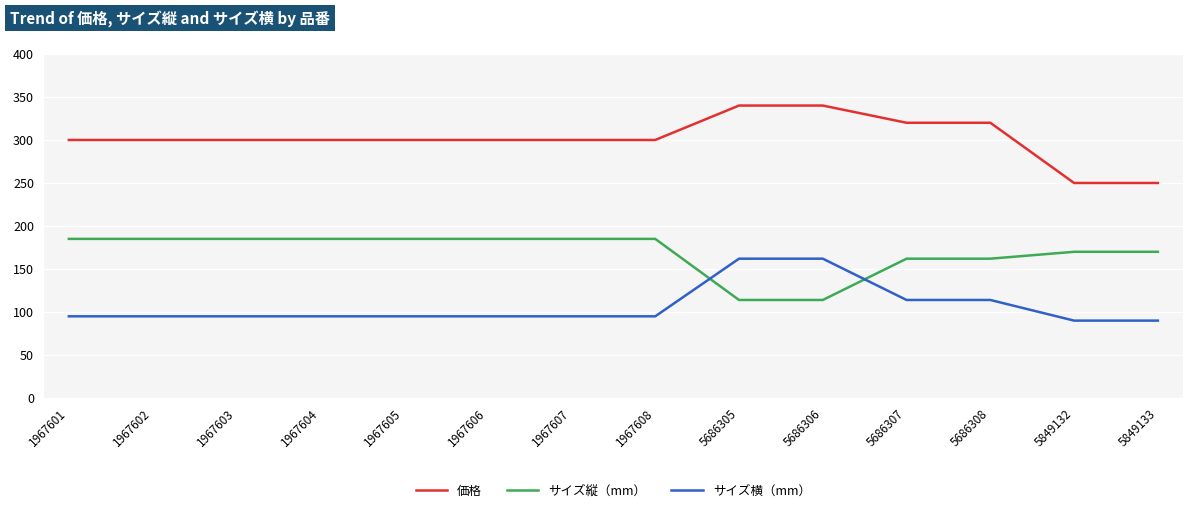

At how many categories does at least one series exceed 93?

14